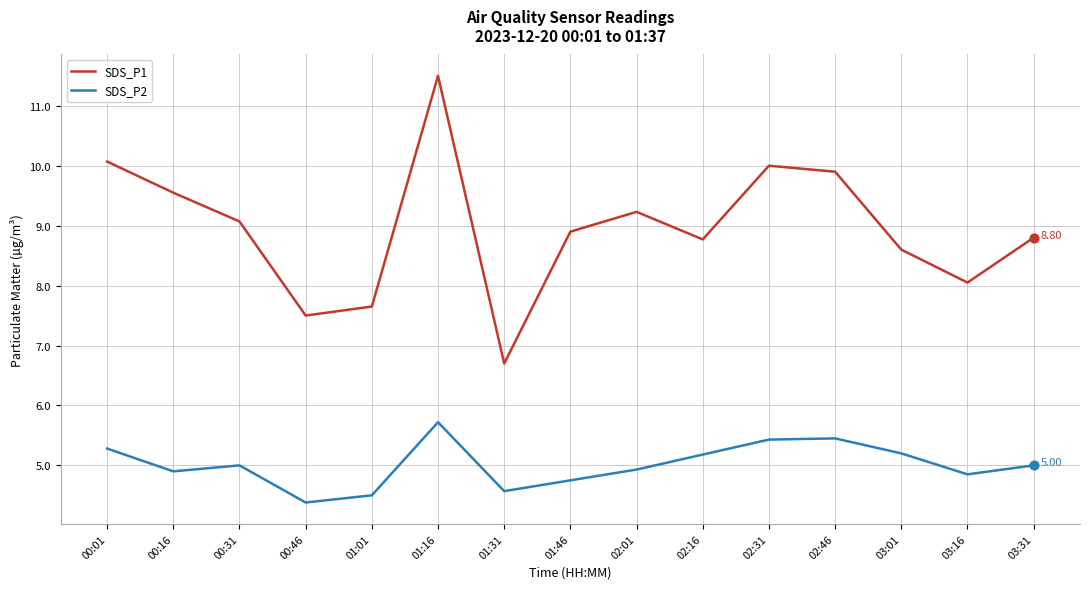

Which series has the largest total across all categories?

SDS_P1